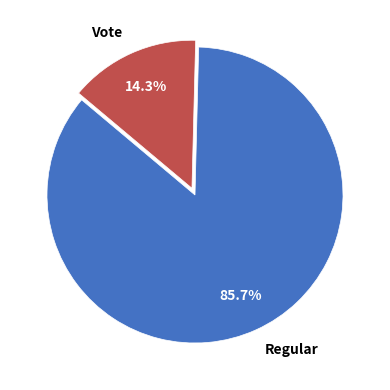

What percentage do Regular and Vote together represent?

100.0%